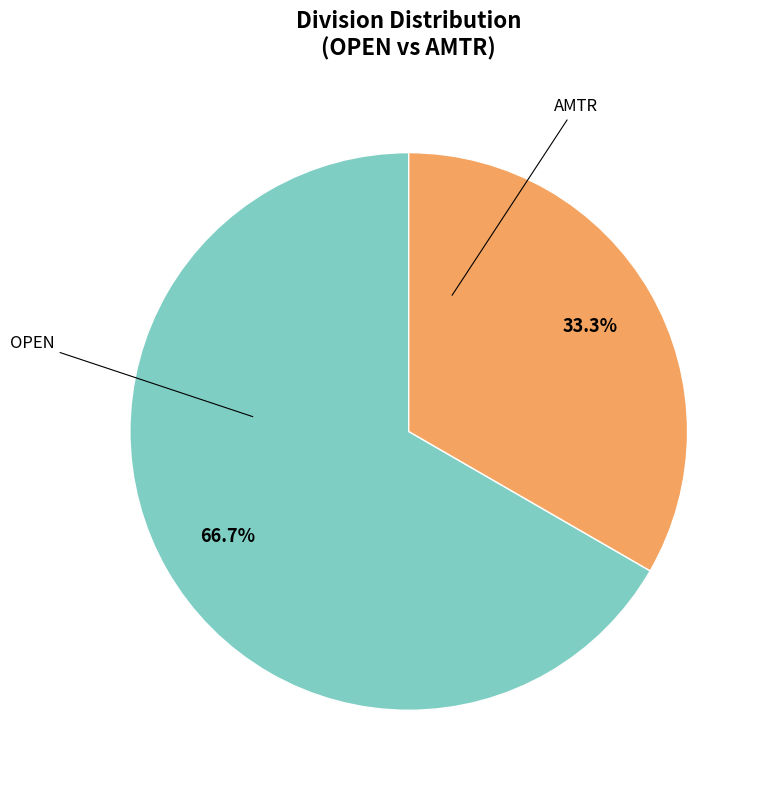

Does any single category account for the majority?

Yes